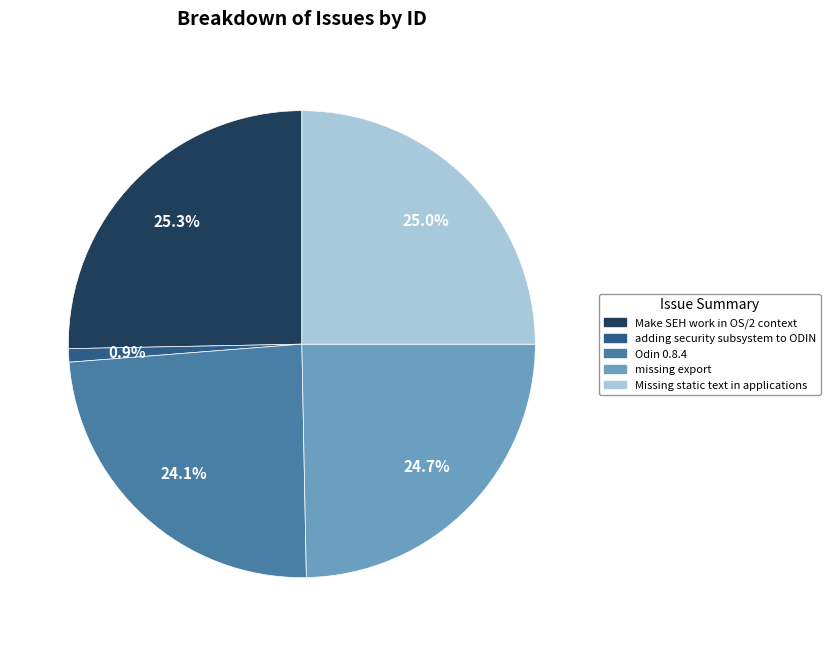

How many slices are in this pie chart?

5